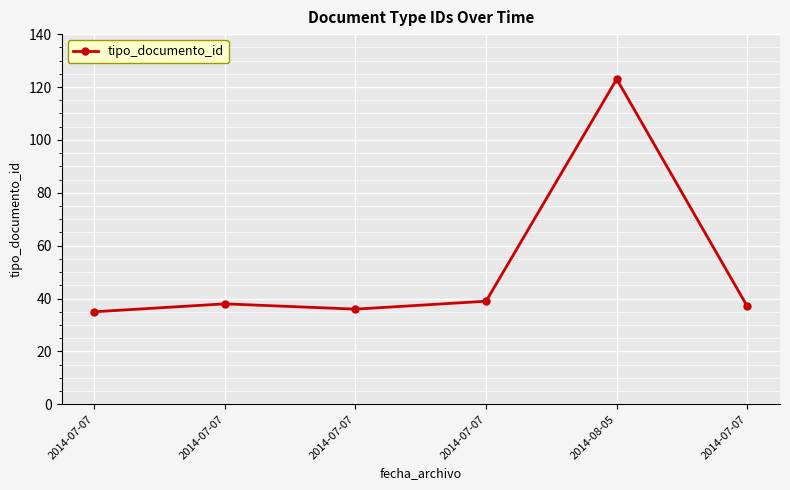

What is the minimum value shown in the chart?

35